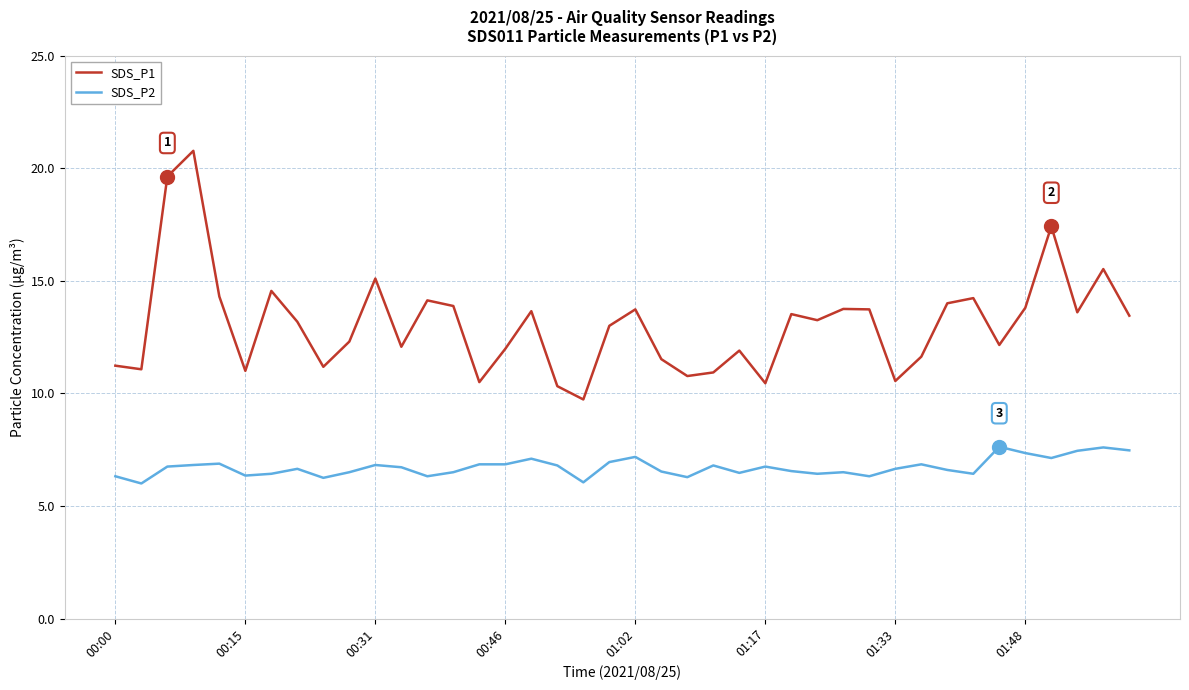

Rank the series by their average value, from lowest to highest.

SDS_P2, SDS_P1